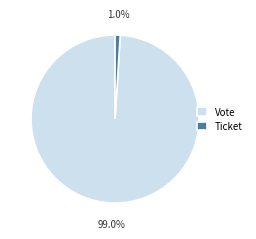

Between Vote and Ticket, which is larger?

Vote